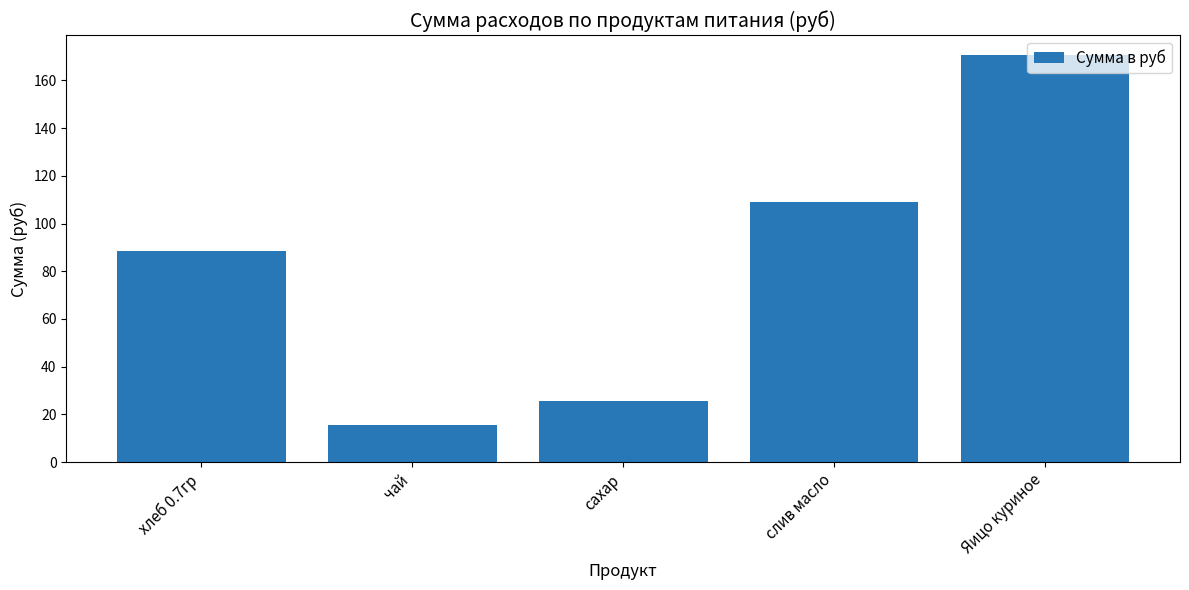

List the labels in order of value, smallest first.

чай, сахар, хлеб 0.7гр, слив масло, Яицо куриное